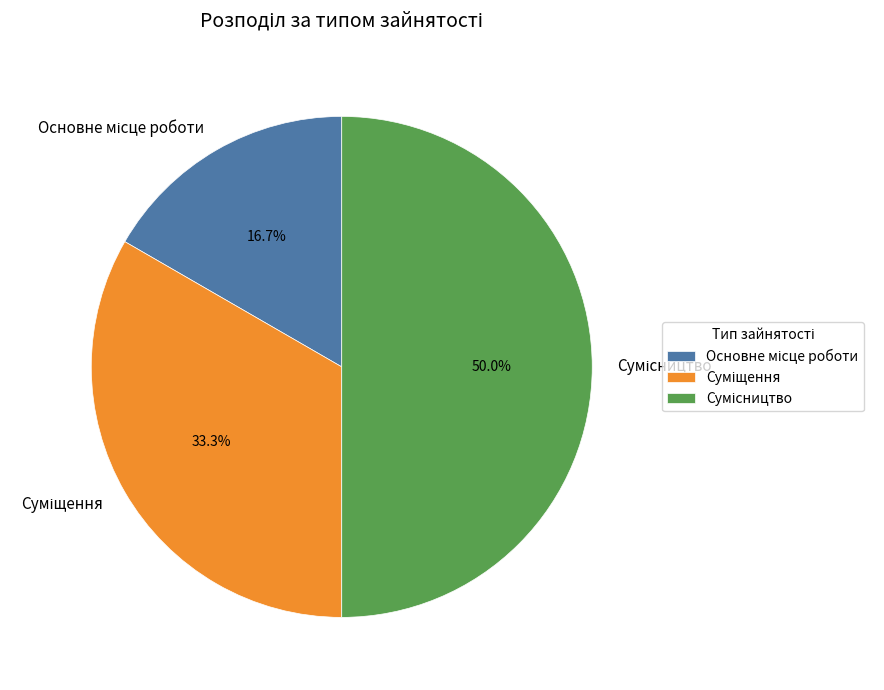

Which slice is the smallest?

Основне місце роботи